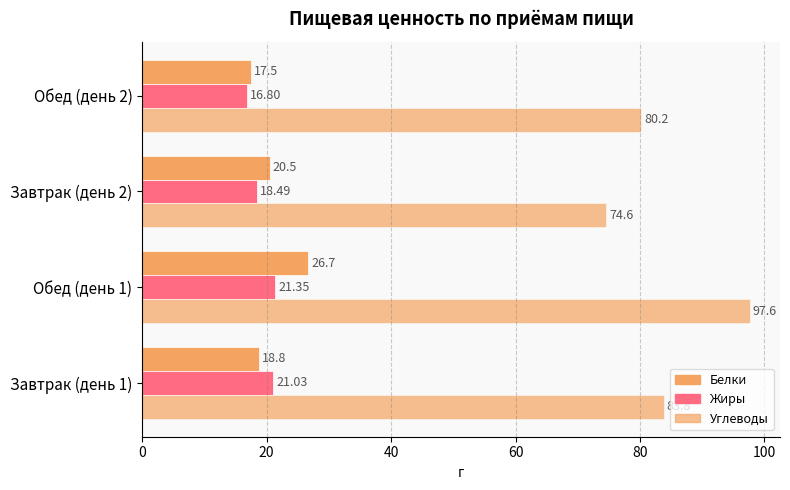

Which series has the widest spread of values?

Углеводы